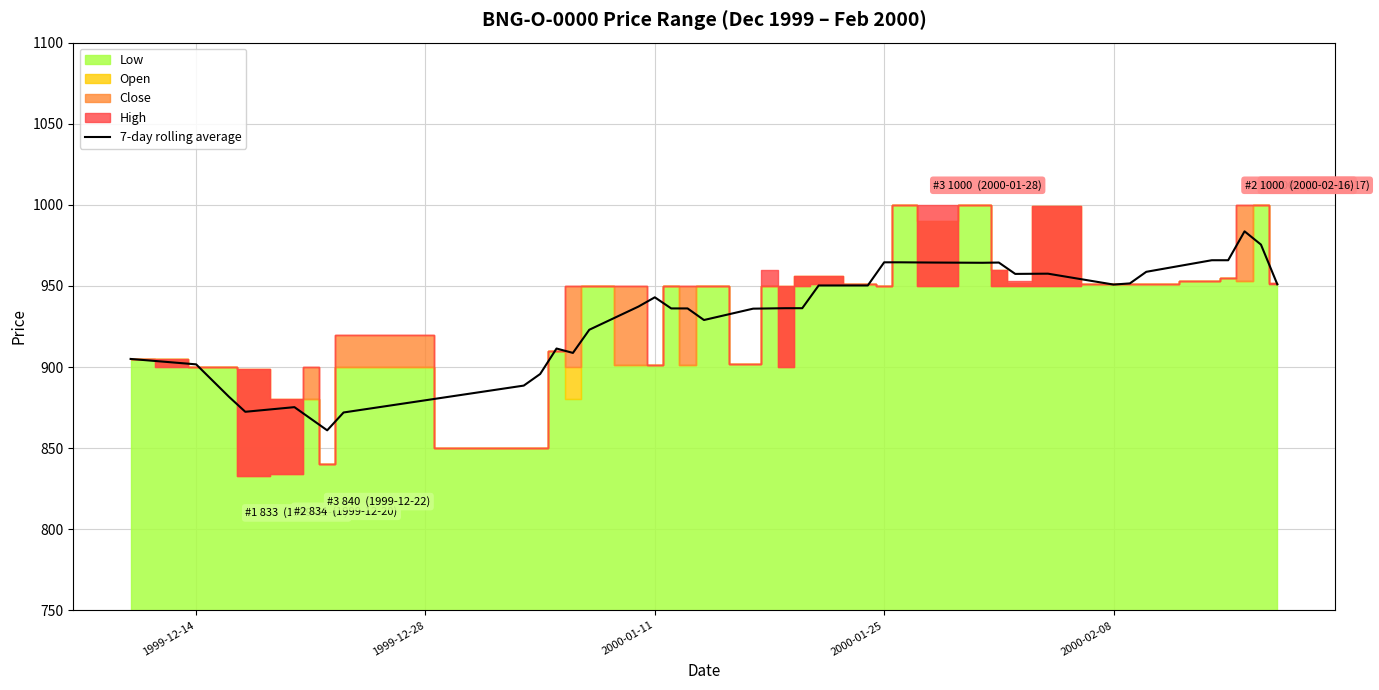

What is the highest value of the 7-day rolling average series?

983.7